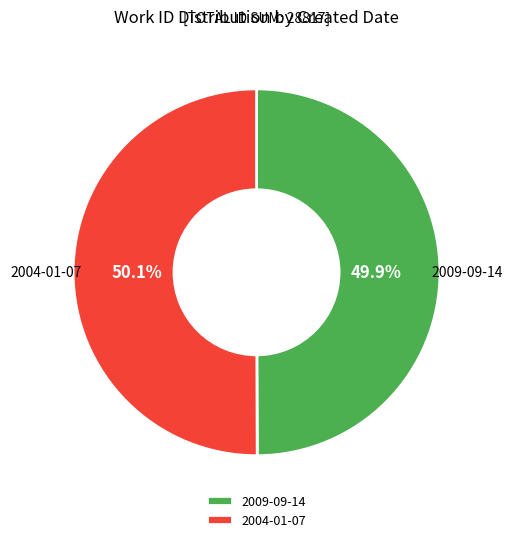

How many slices are in this pie chart?

2